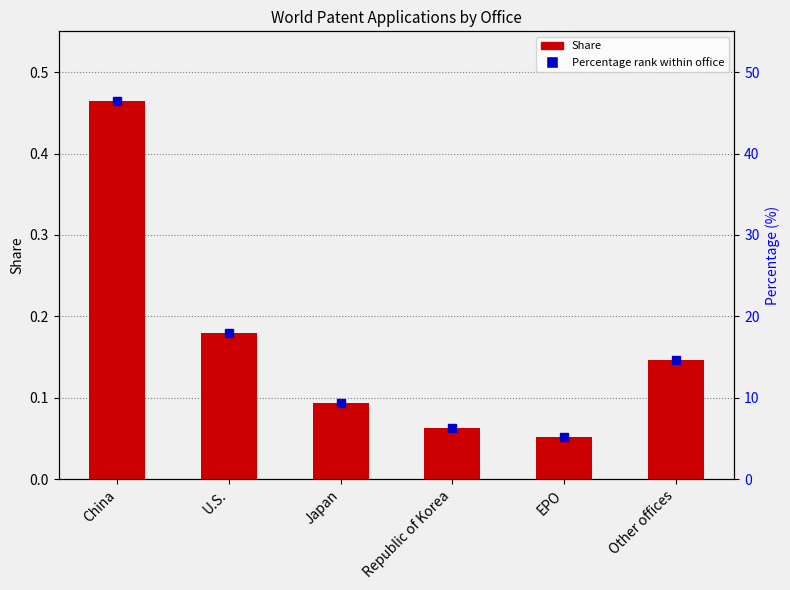

The value at Japan is 0.2. True or false?

False